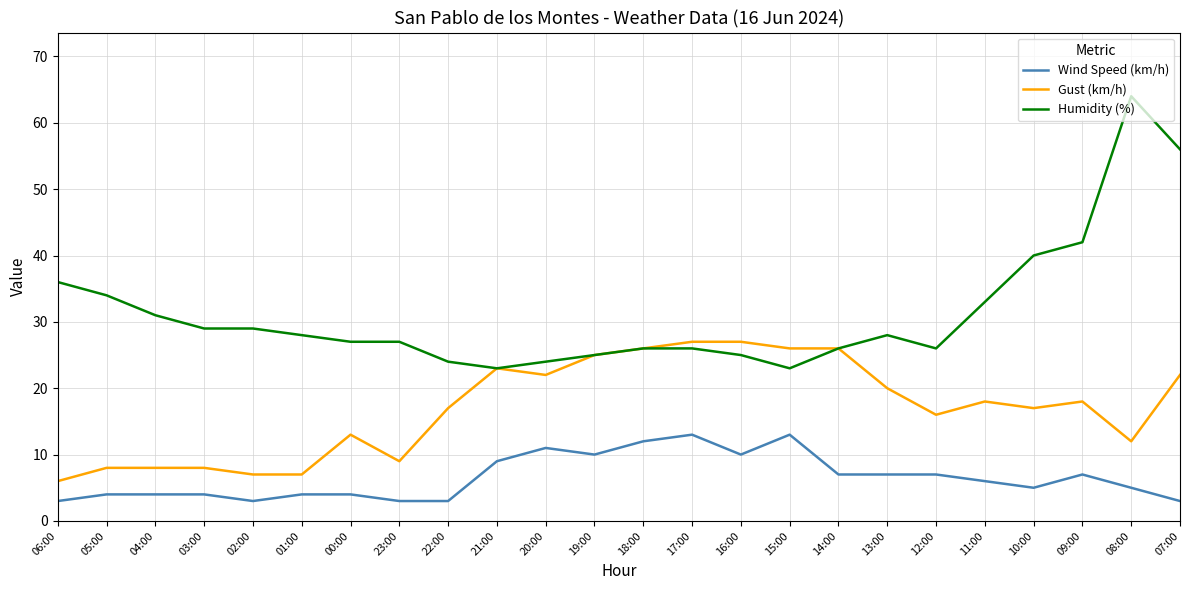

What is the smallest value displayed?

3